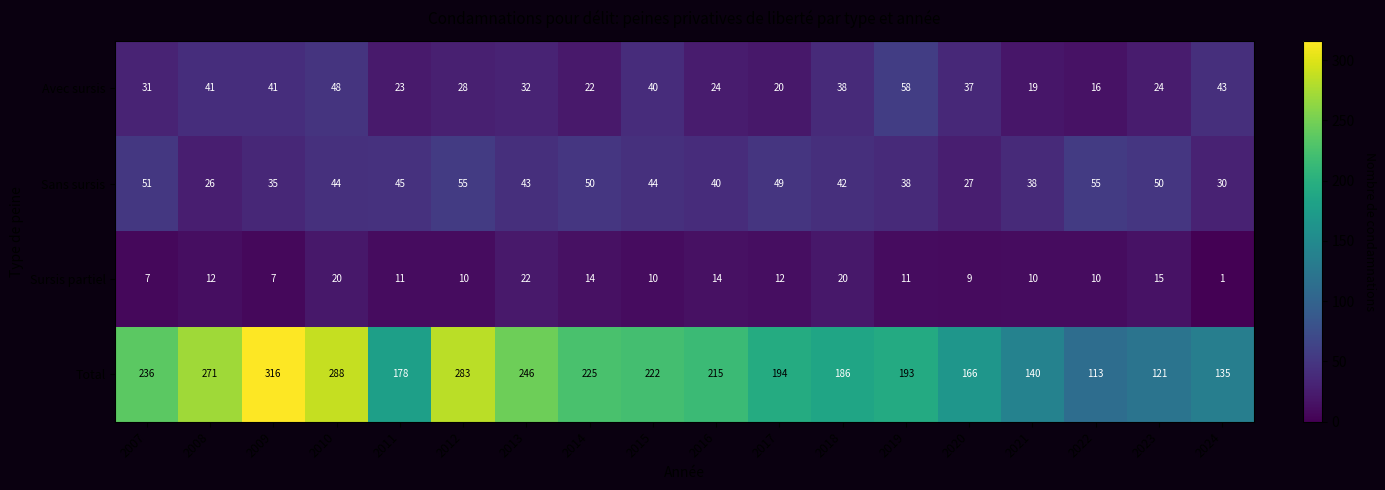

What is the sum of the Sursis partiel values at 2018 and 2007?

27